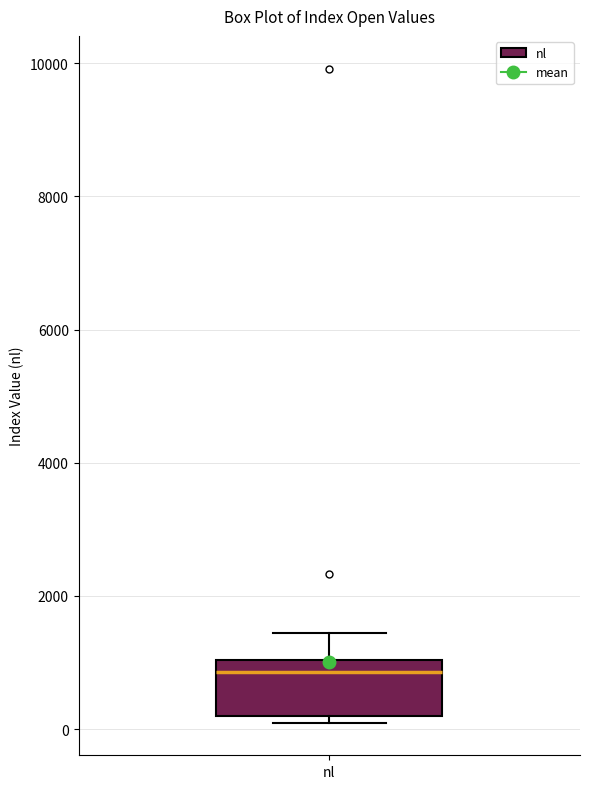

Transcribe this box plot: give where the median line is, the range the box spans, and where the two whiskers end, as read against the y-axis. The values are not printed on the chart, so give them approximately, as read against the axis.

median 800, box 200 to 1000, whiskers 0 to 1400